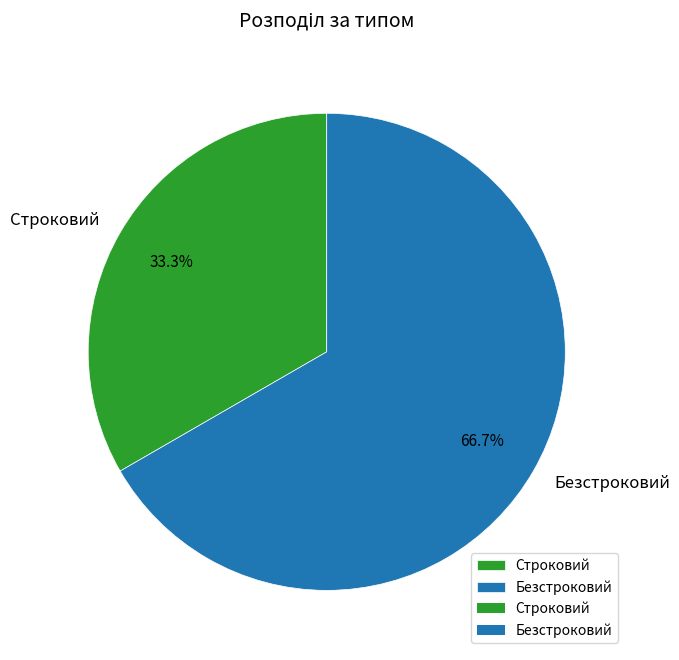

To the nearest percent, what is the average slice percentage?

50%